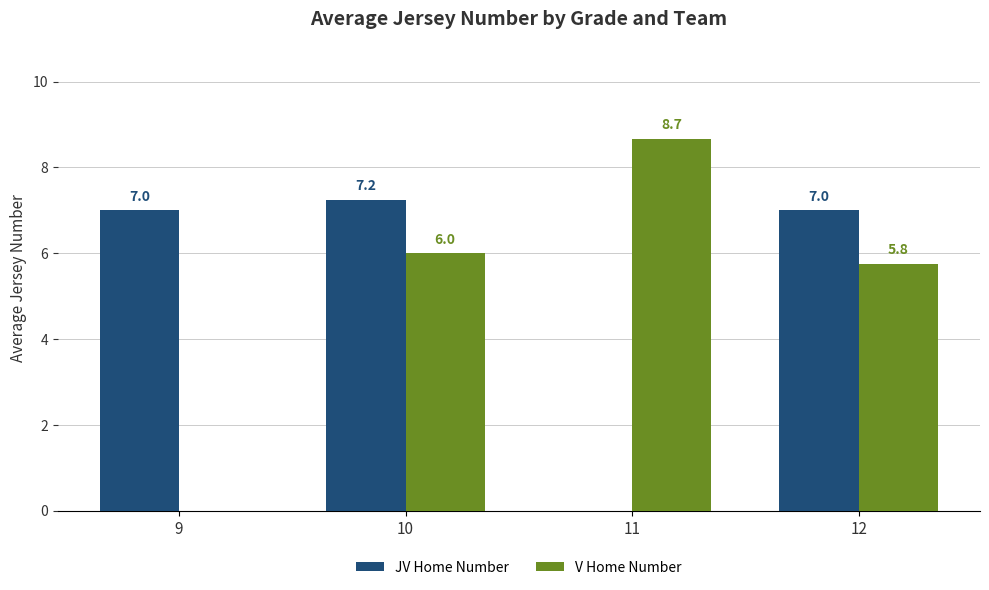

True or false: JV Home Number has a value of 3.3 at 11.

False